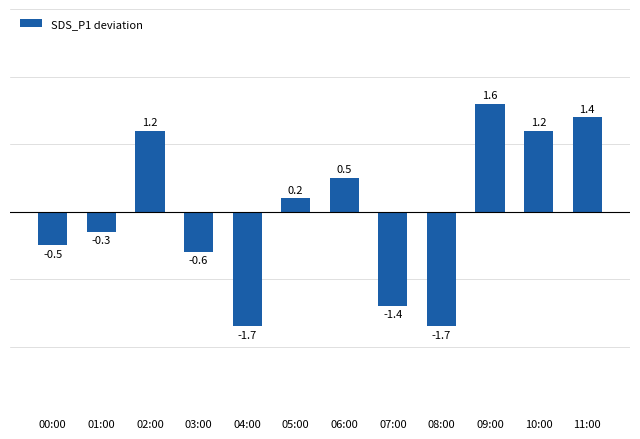

What is the difference between the maximum and second lowest values?

3.3